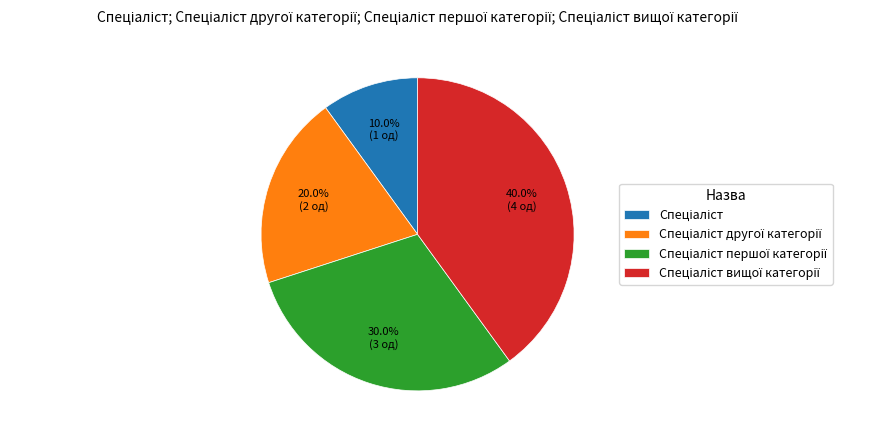

Does any single category account for the majority?

No